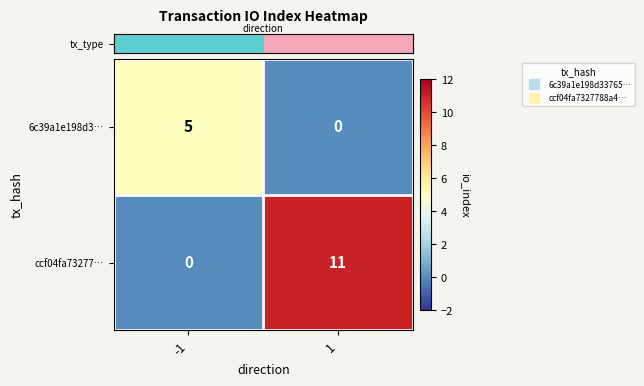

How many data points does each series have?

2